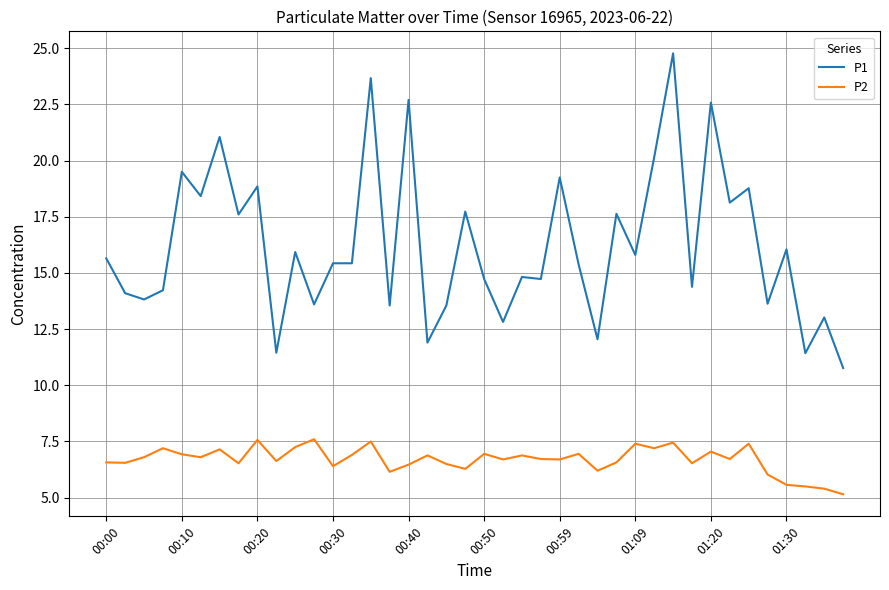

Rank the series by their average value, from lowest to highest.

P2, P1